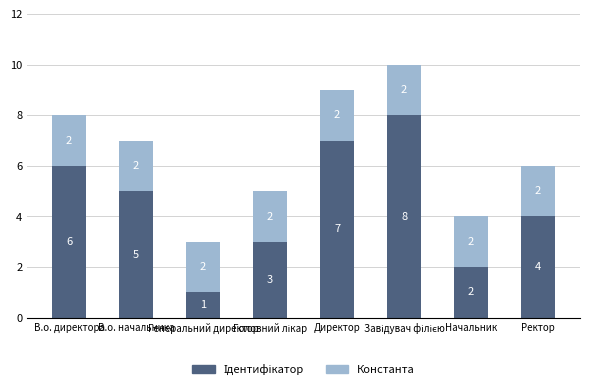

What is the label of the 6th bar from the right?

Генеральний директор